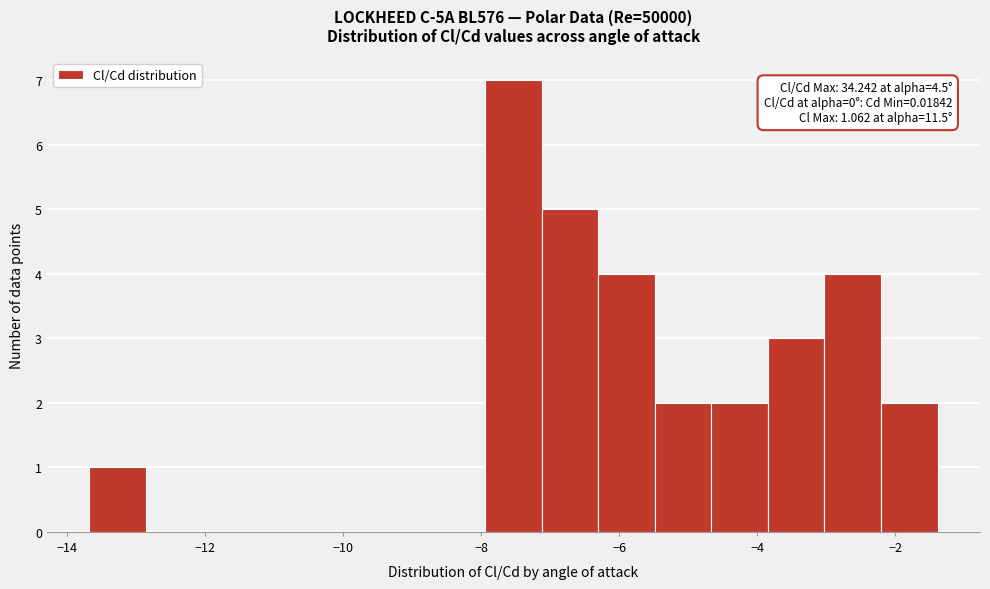

Which range on the x-axis has the tallest bar?

-8.0 to -7.2